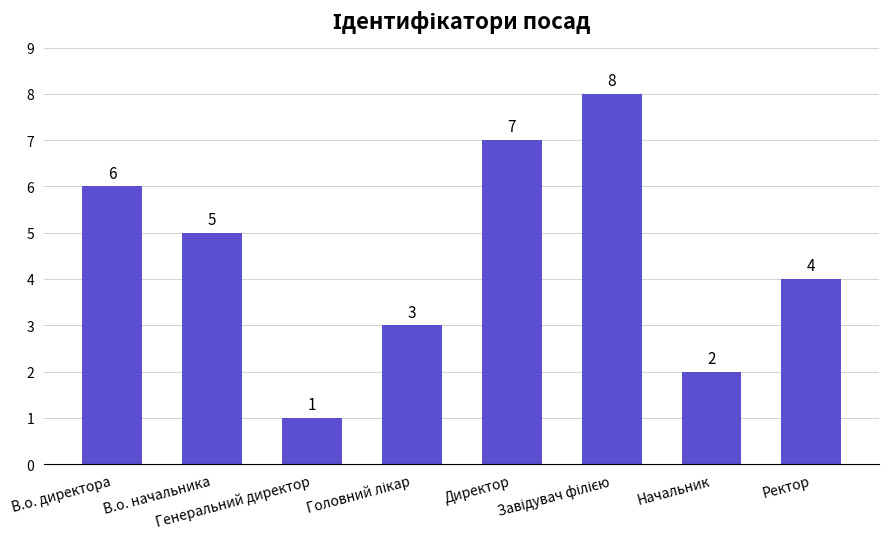

What is the value of the 6th bar from the left?

8